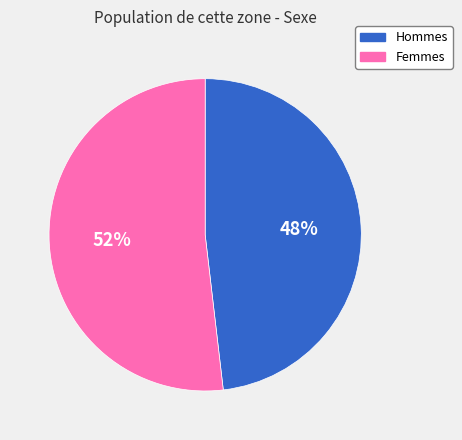

To the nearest percent, what is the difference between the largest and smallest slice percentages?

4%